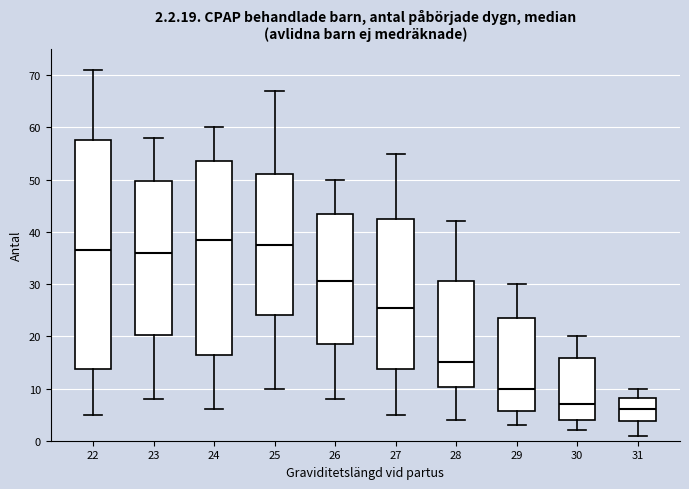

Which box has the highest median line?

24